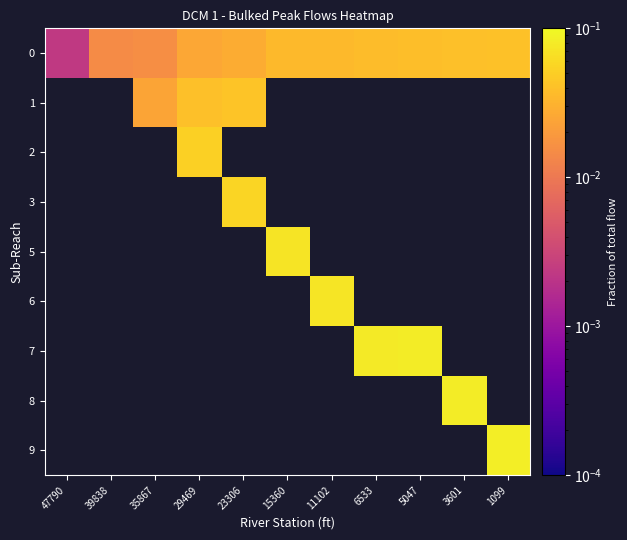

What is the sum of all 0 values?

0.3